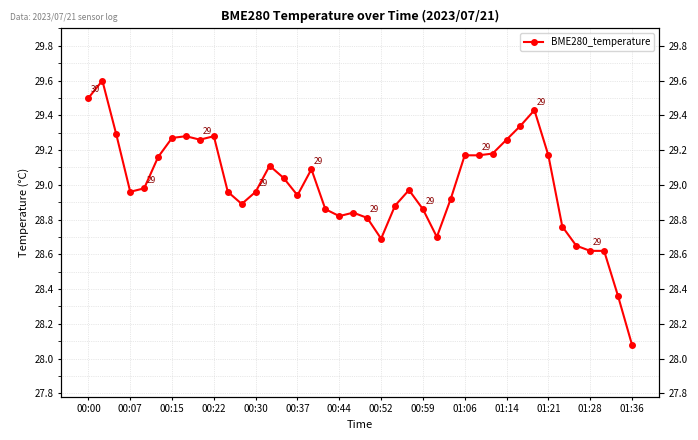

How many points are higher than both their immediate neighbors (excluding endpoints)?

8